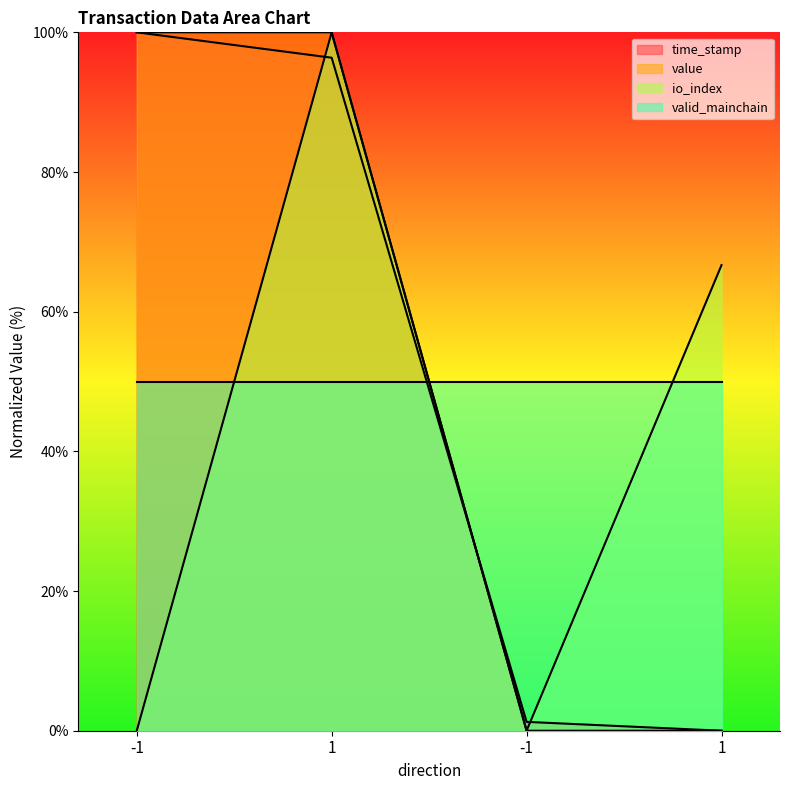

How many times do time_stamp and io_index cross each other?

3